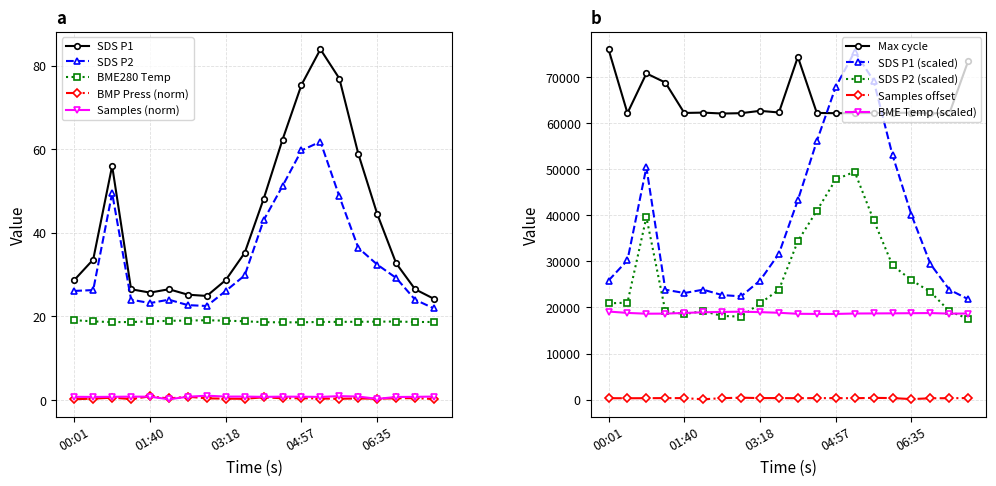

Which series has the largest total across all categories?

Max_cycle